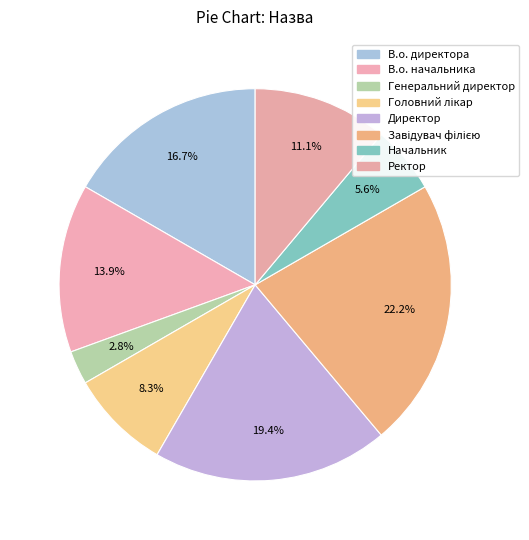

Is there a majority slice in this chart?

No